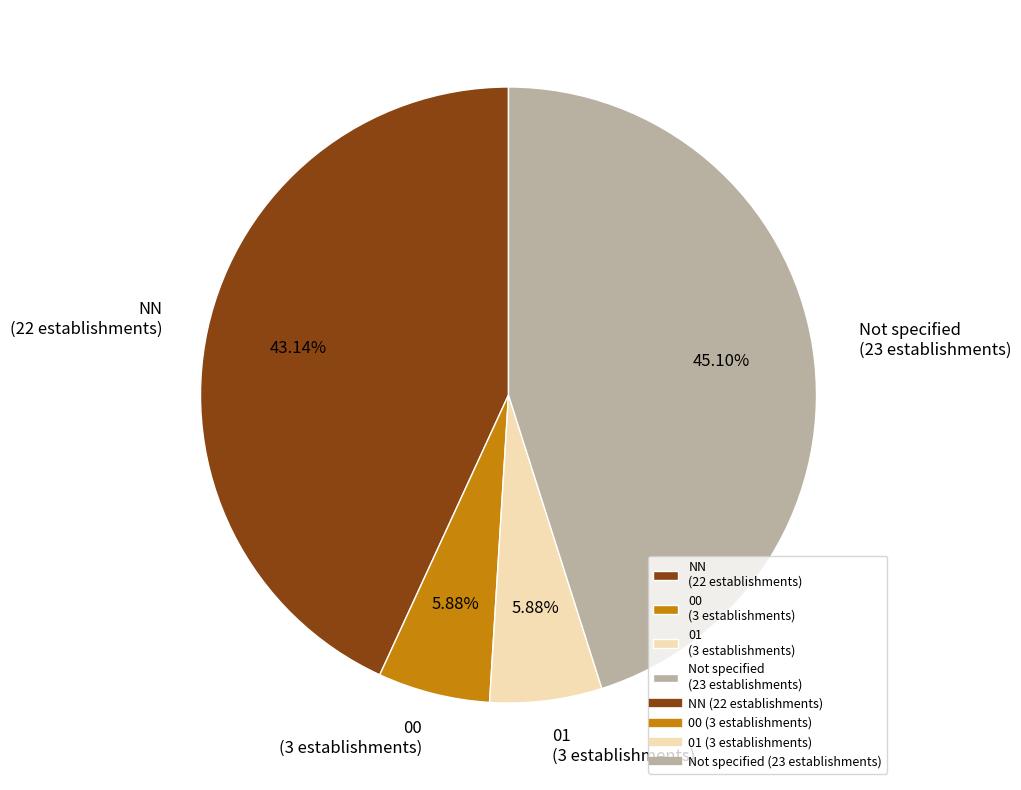

Approximately how many times larger is the value at NN (22 establishments) compared to 00 (3 establishments)?

7.3